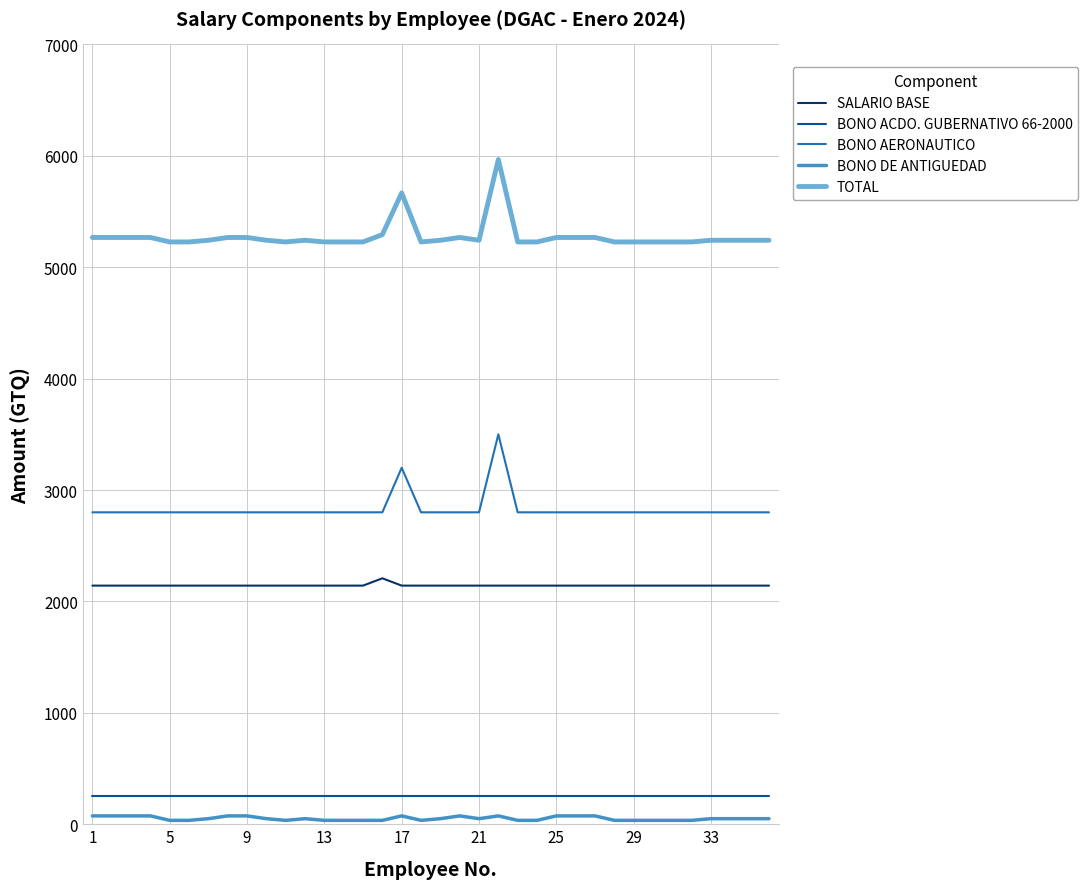

True or false: TOTAL and BONO ACDO. GUBERNATIVO 66-2000 intersect in this chart.

False